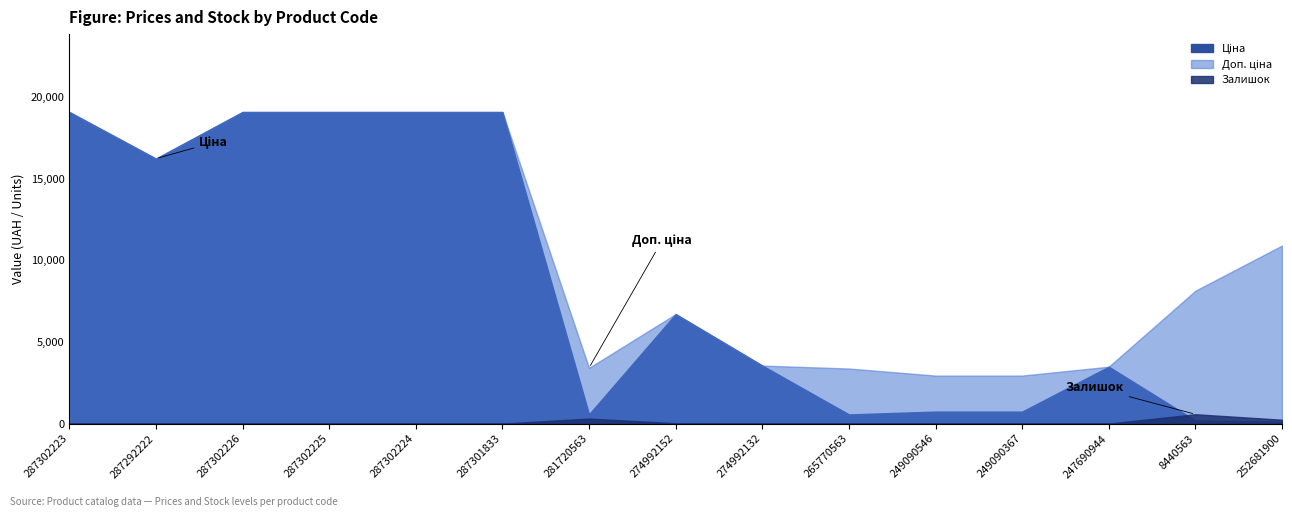

True or false: Ціна has a value of 1057.9 at 249090546.

False